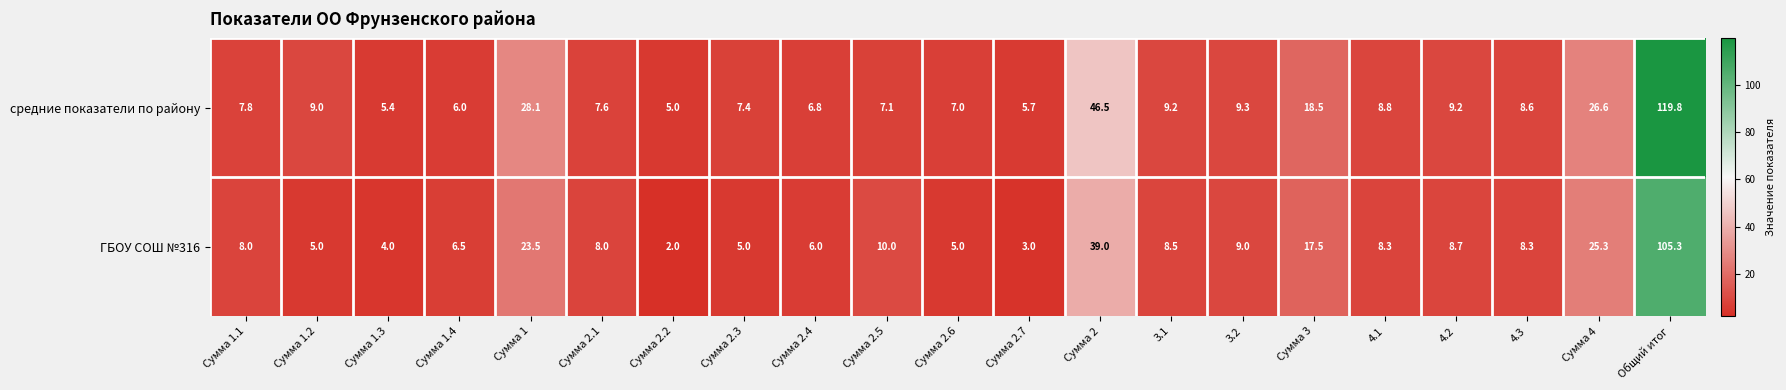

At which label does средние показатели по району first exceed 8?

Сумма 1.2